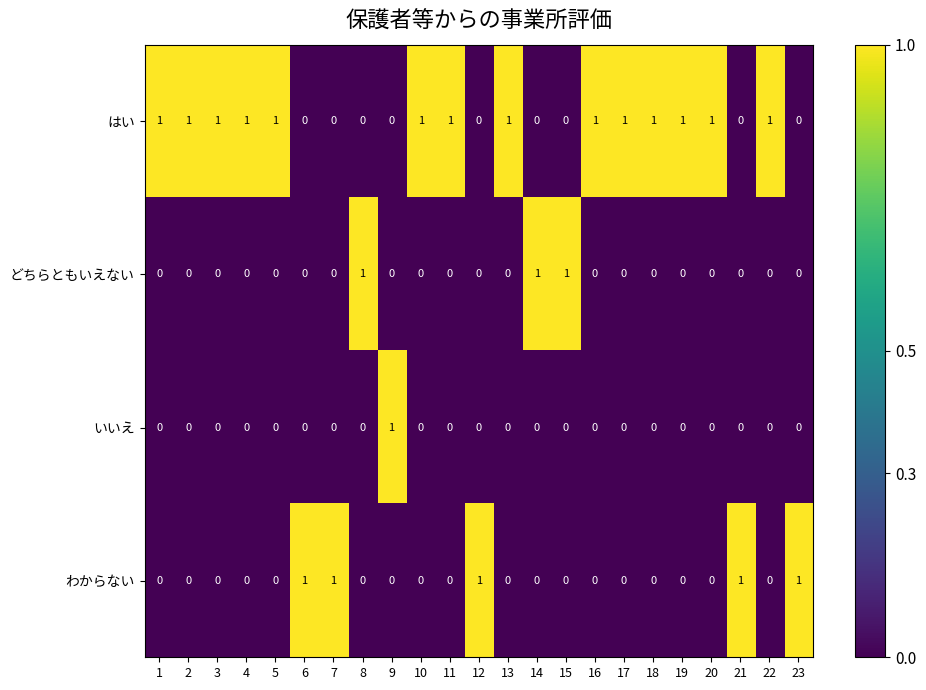

Count the number of data series in this chart.

4